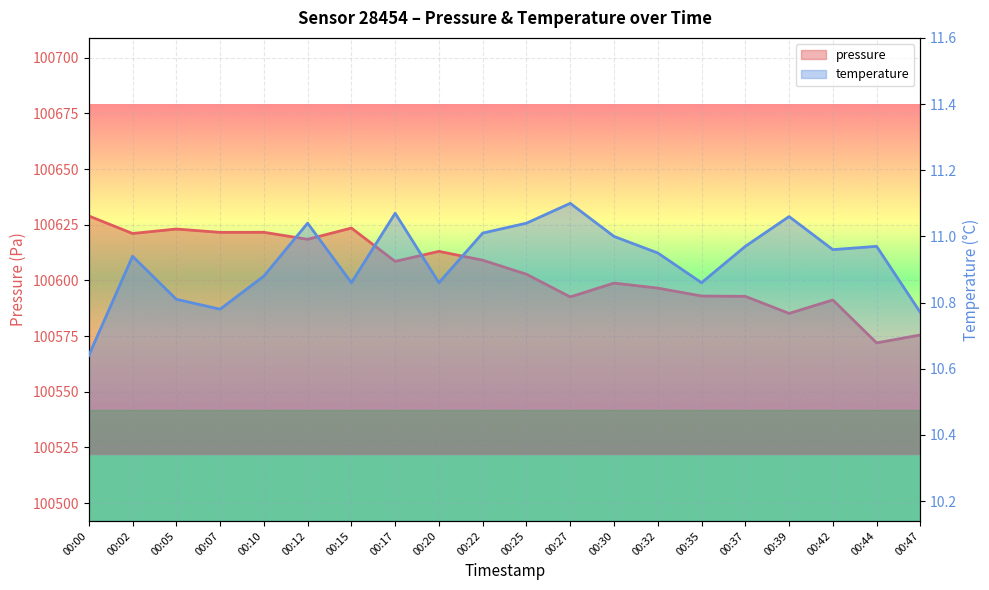

Which series has the largest range (max minus min)?

pressure